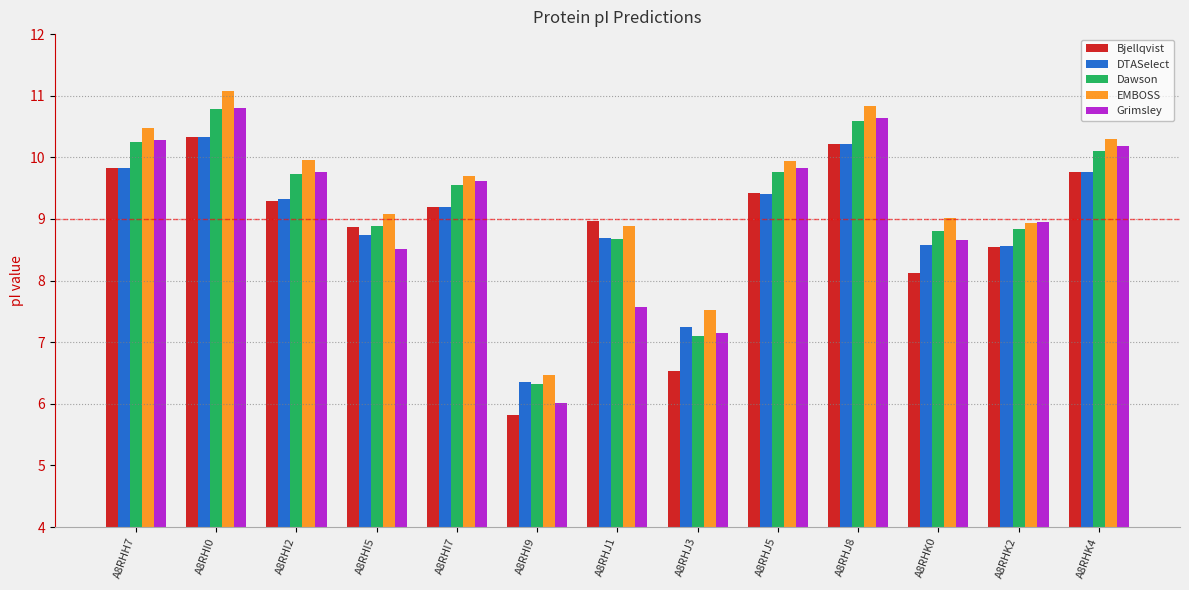

Are the bars horizontal?

No